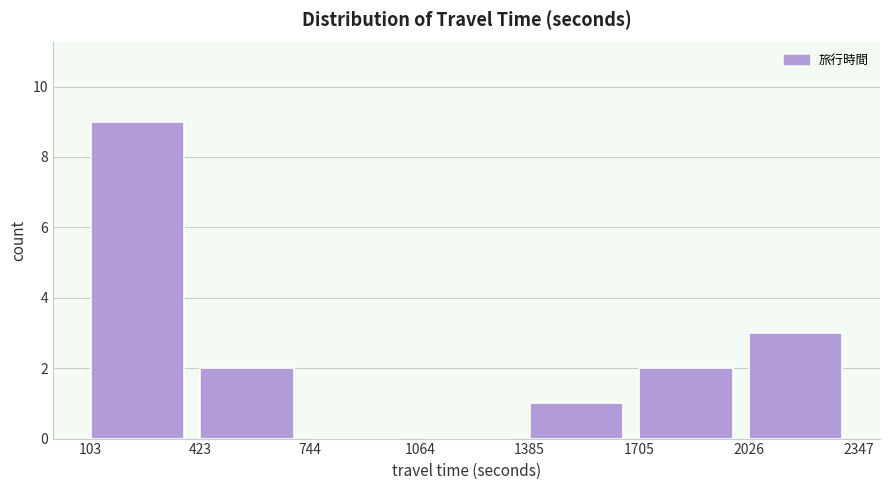

Reading left to right, list every bar in this chart as the range it spans on the x-axis followed by its height. The values are not printed on the chart, so give them approximately, as read against the axis.

103 to 423: 9
423 to 744: 2
744 to 1064: 0
1064 to 1385: 0
1385 to 1705: 1
1705 to 2026: 2
2026 to 2347: 3